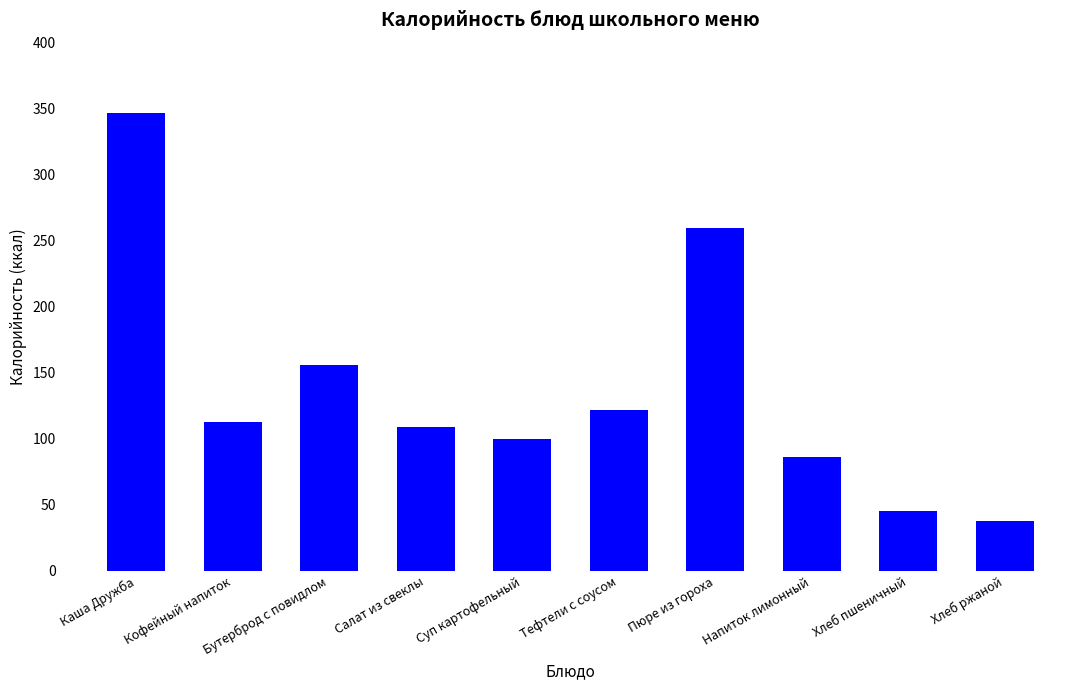

Reading left to right, extract all data points from this chart.

Каша Дружба=347.0	Кофейный напиток=113.0	Бутерброд с повидлом=156.0	Салат из свеклы=109.0	Суп картофельный=100.0	Тефтели с соусом=122.0	Пюре из гороха=260.0	Напиток лимонный=86.0	Хлеб пшеничный=45.2	Хлеб ржаной=38.0